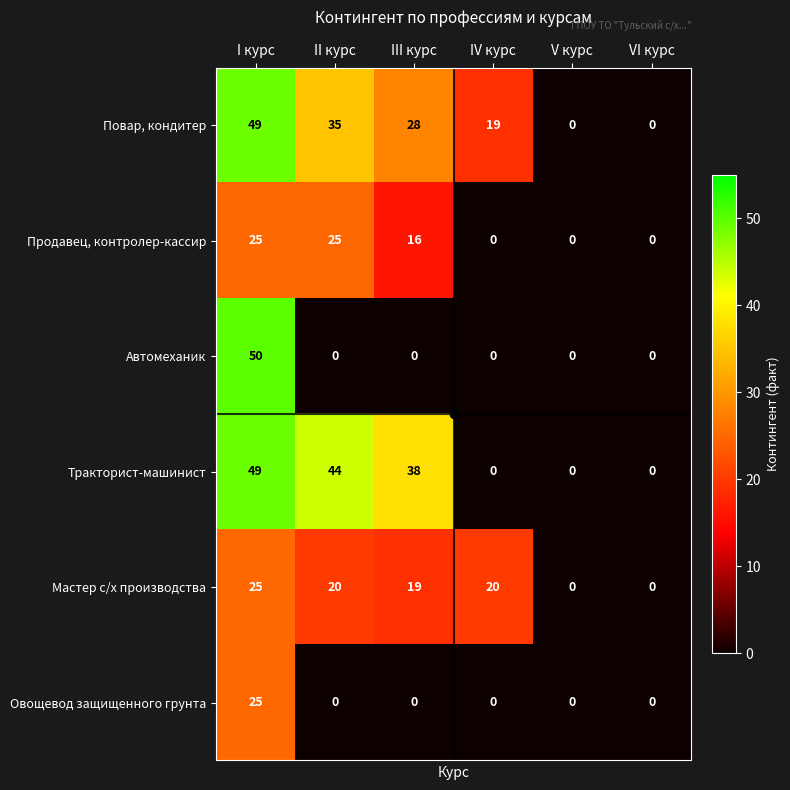

At which label does Повар, кондитер reach its peak?

I курс